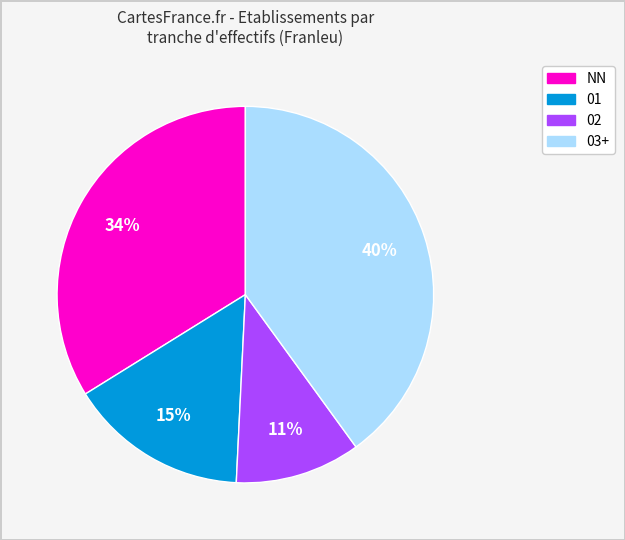

How many slices are in this pie chart?

4